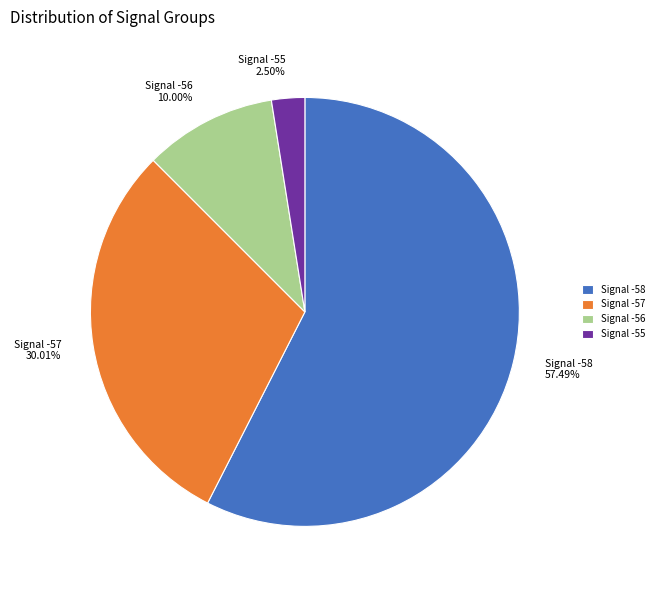

What is the largest slice in the pie chart?

Signal -58